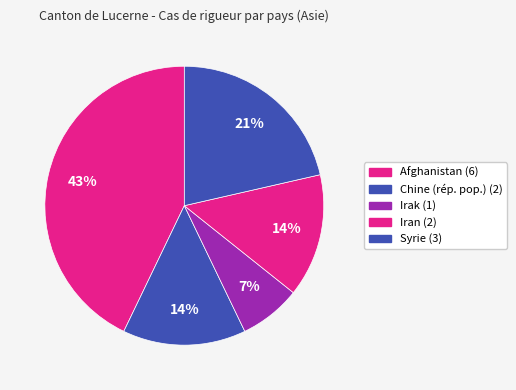

What percentage do Irak and Syrie together represent?

28.6%